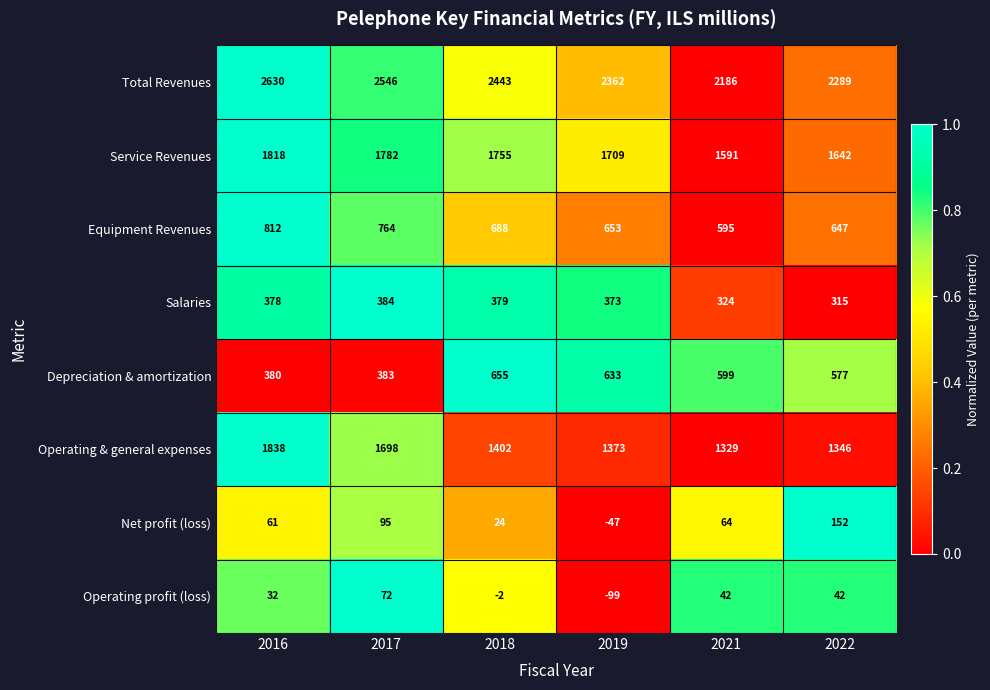

What is the total value across all series at 2016?

7949